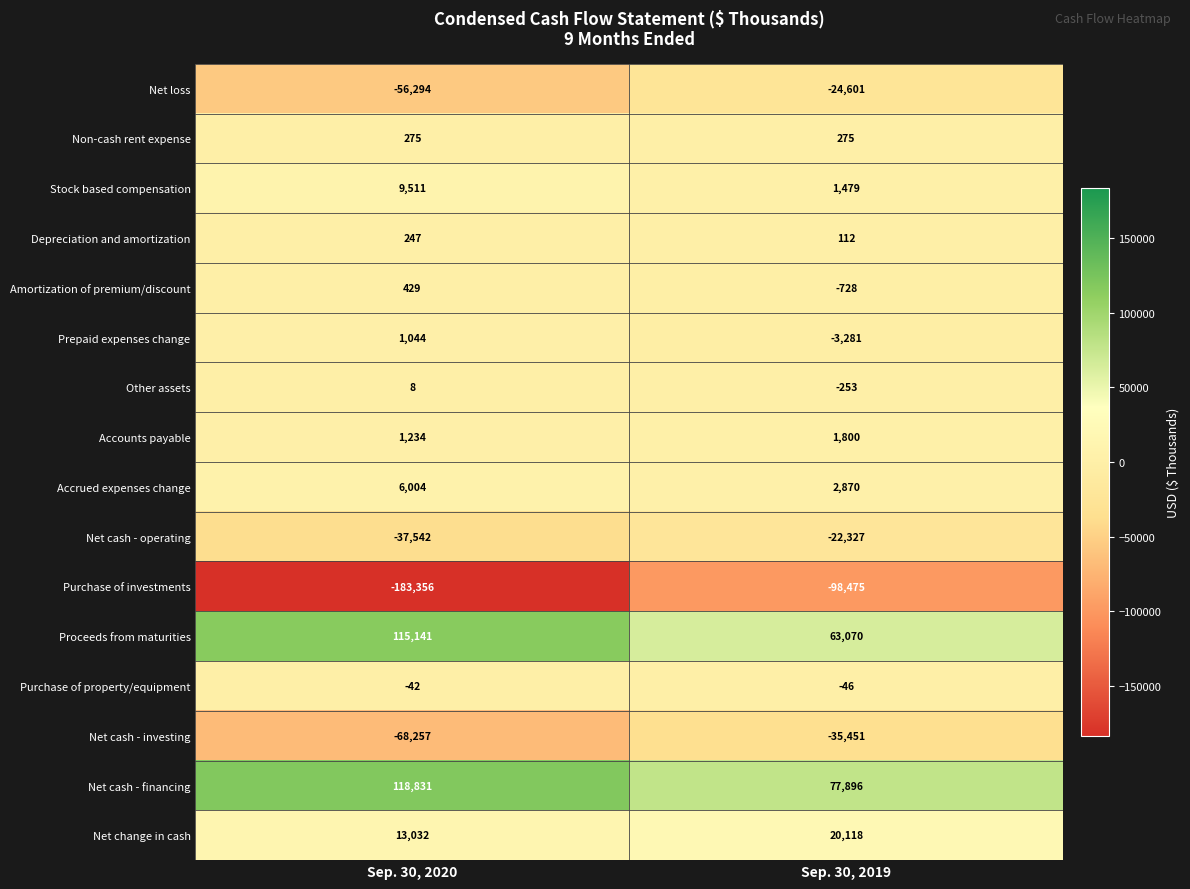

Rank the series by their maximum value, from highest to lowest.

Net cash - financing, Proceeds from maturities, Net change in cash, Stock based compensation, Accrued expenses change, Accounts payable, Prepaid expenses change, Amortization of premium/discount, Non-cash rent expense, Depreciation and amortization, Other assets, Purchase of property/equipment, Net cash - operating, Net loss, Net cash - investing, Purchase of investments